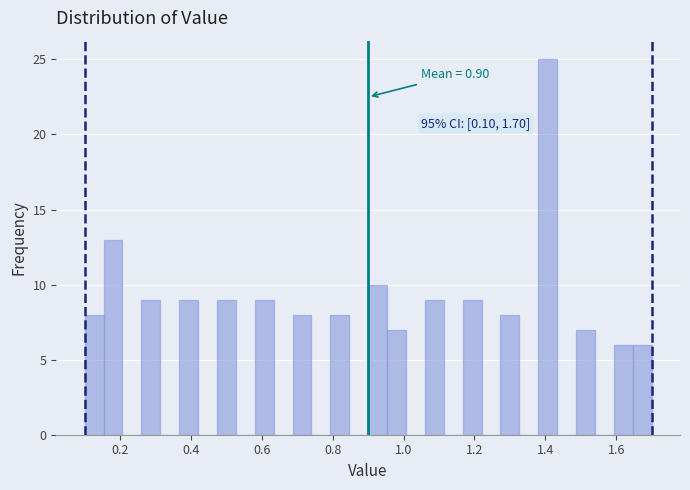

Around what value on the x-axis is the tallest bar? Give the approximate position of its centre, as read against the axis.

1.40